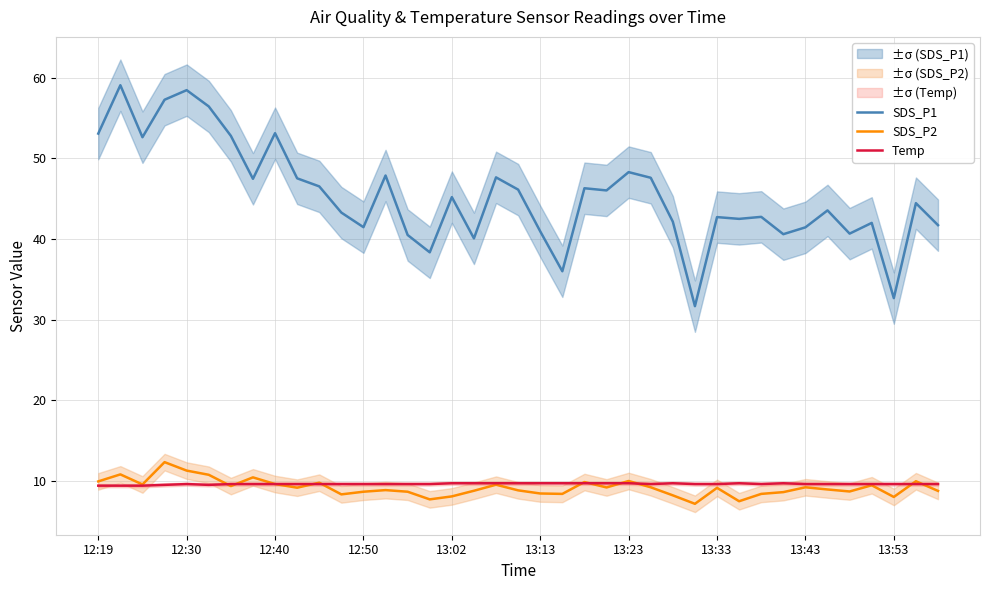

What is the difference between the maximum and minimum values in the SDS_P1 series?

27.4